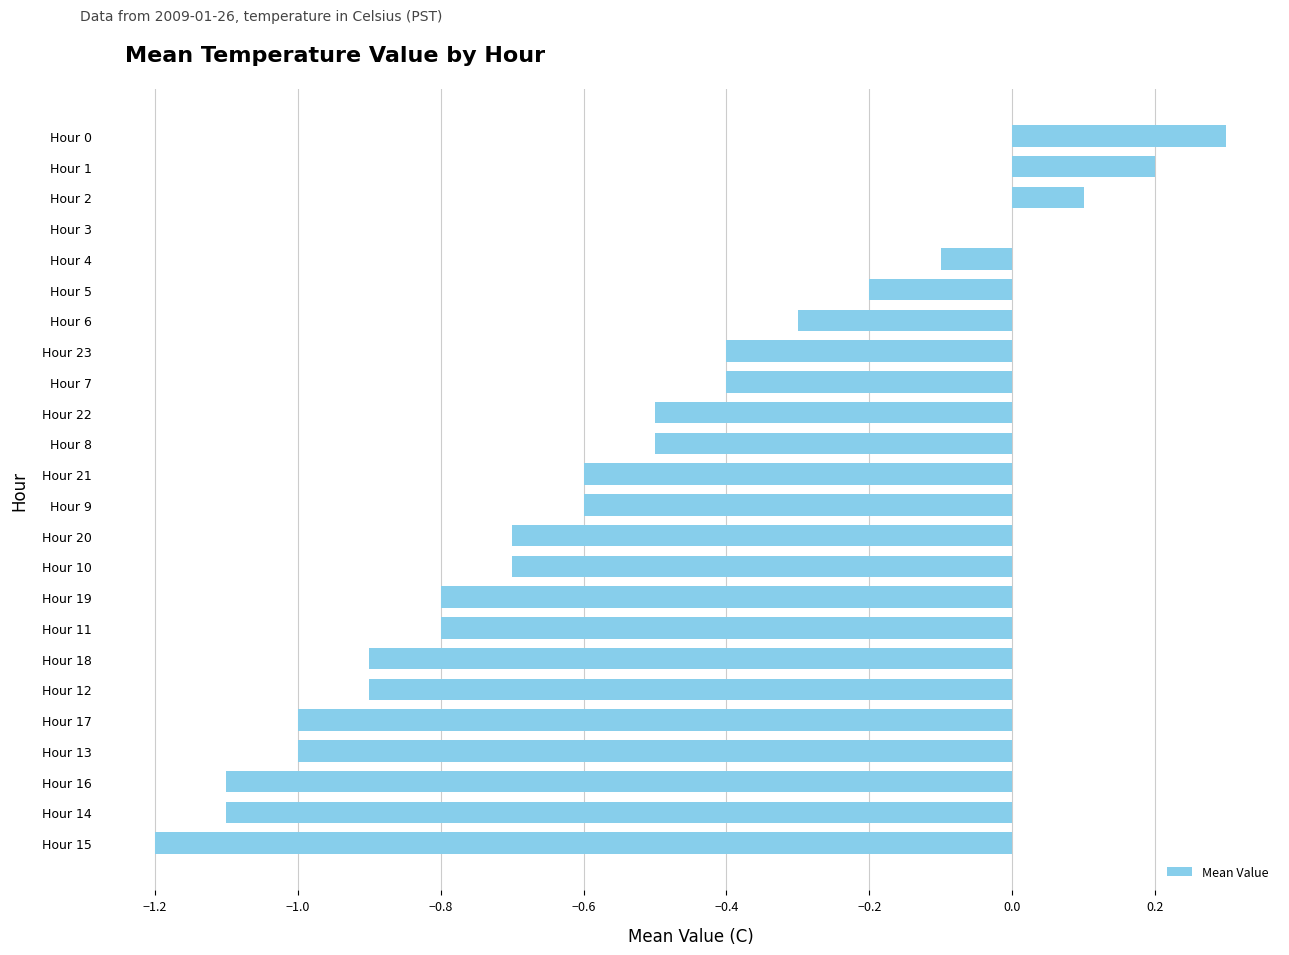

What is the sum of the values at Hour 17 and Hour 7?

-1.4